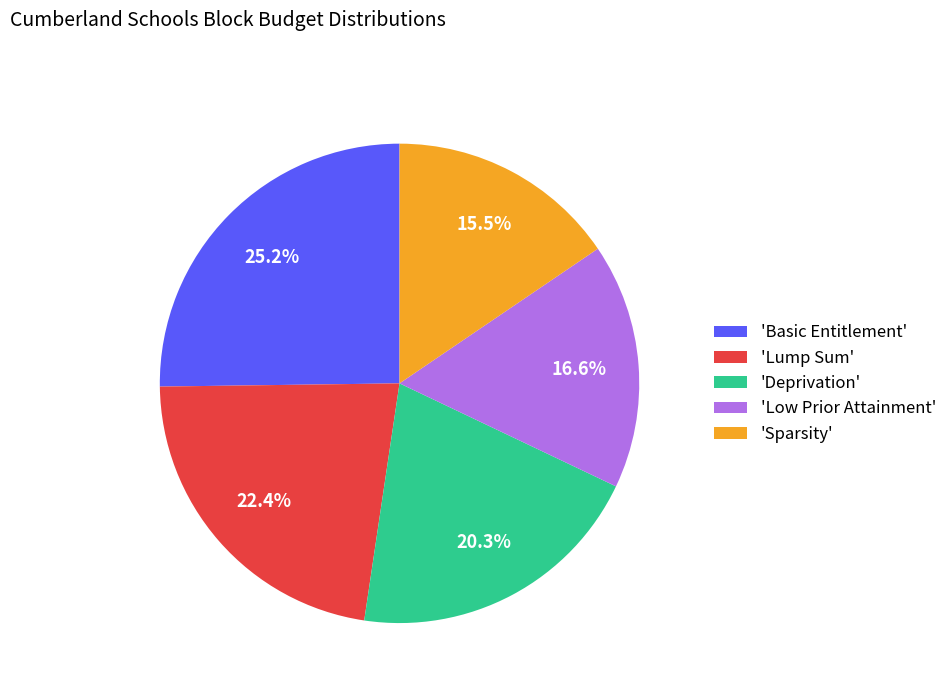

Which category has the smallest portion of the pie?

'Sparsity'